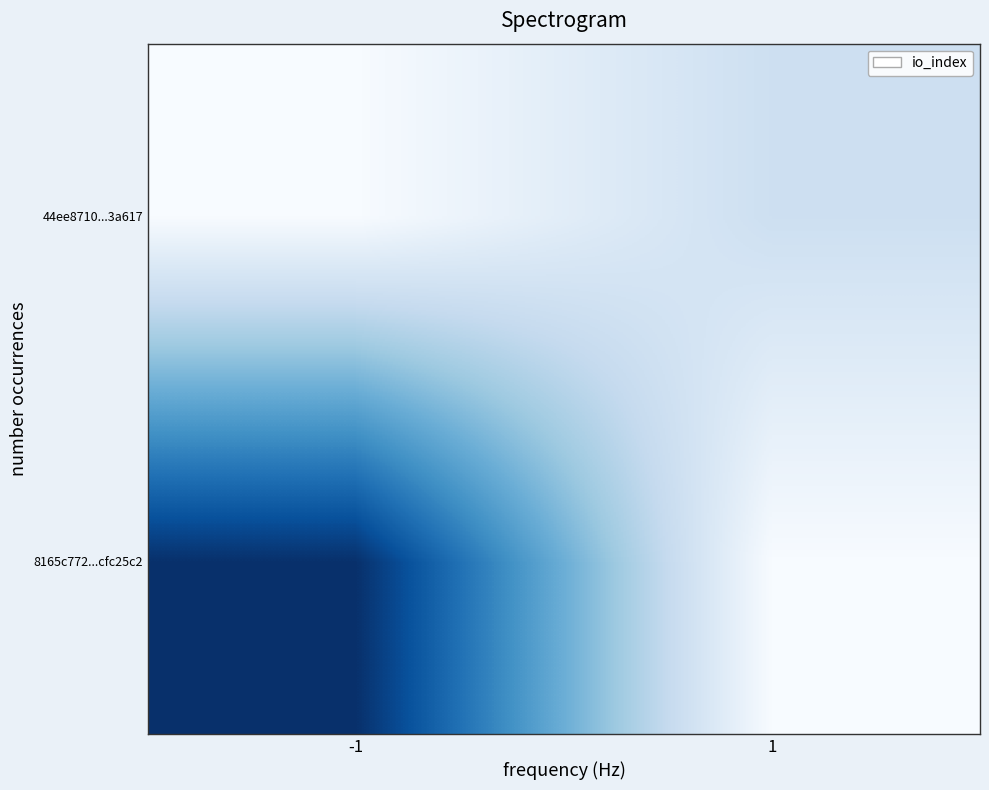

Reading right to left, list all the values displayed in this chart.

8165c772...cfc25c2: 1=0	-1=33
44ee8710...3a617: 1=7	-1=0